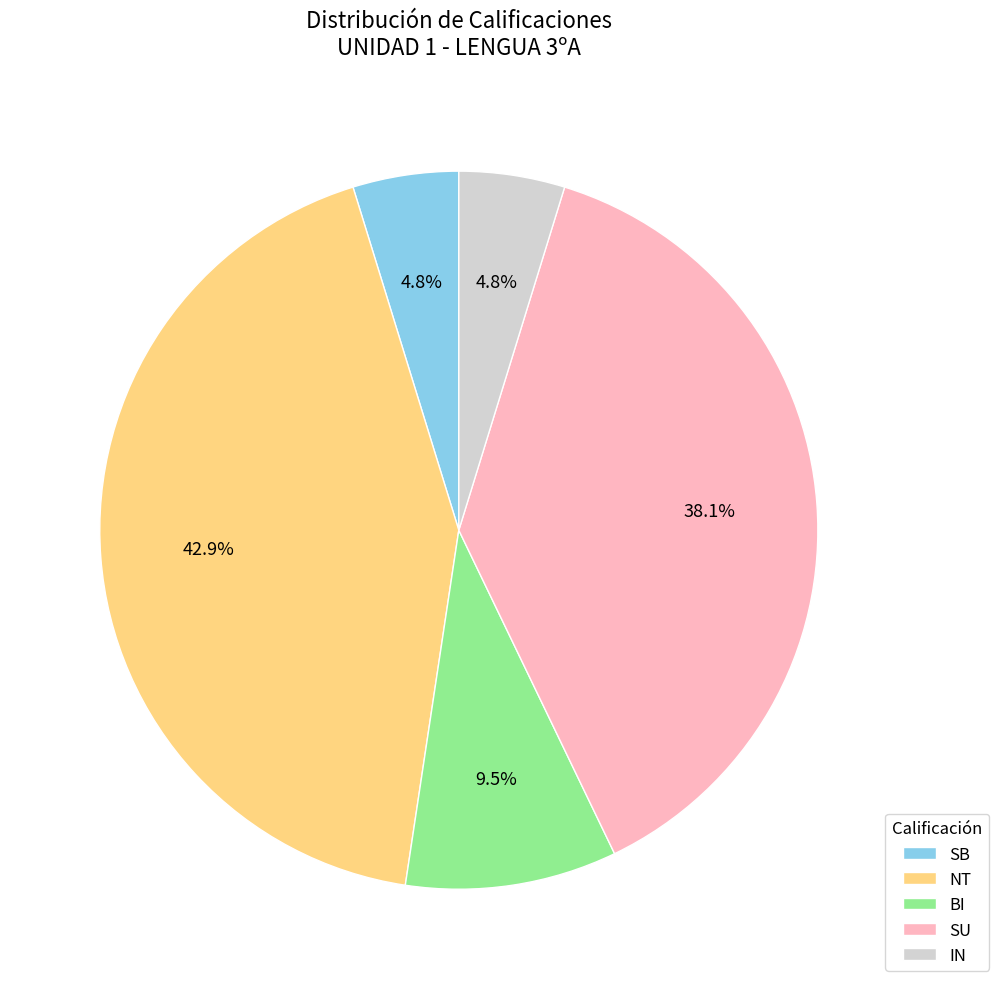

Is there any slice that represents more than half of the pie?

No